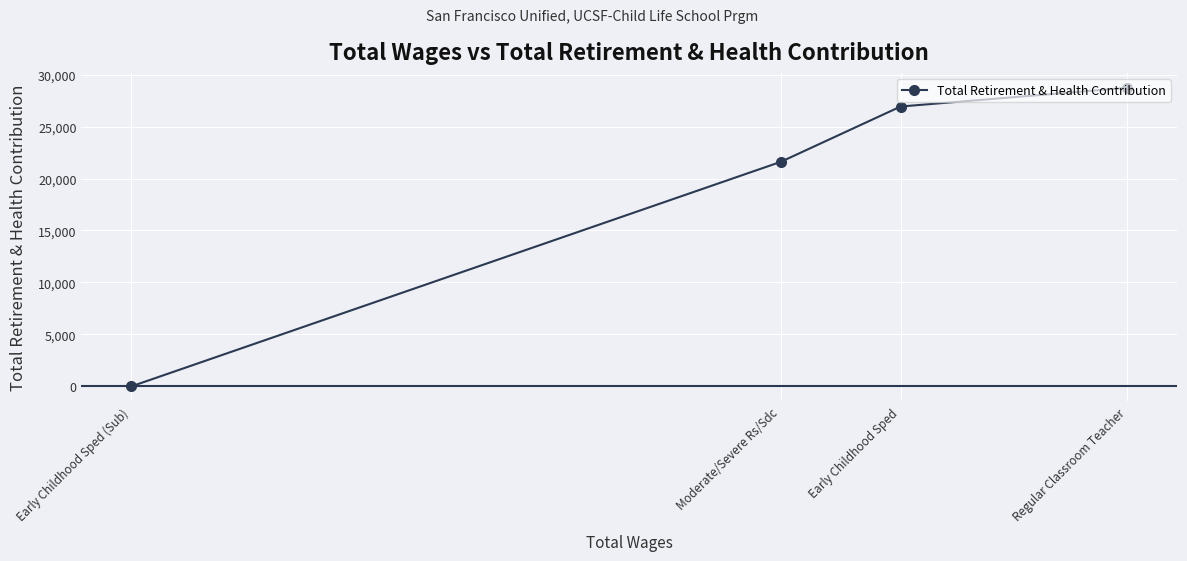

True or false: there are more than 2 points higher than both neighbors.

False